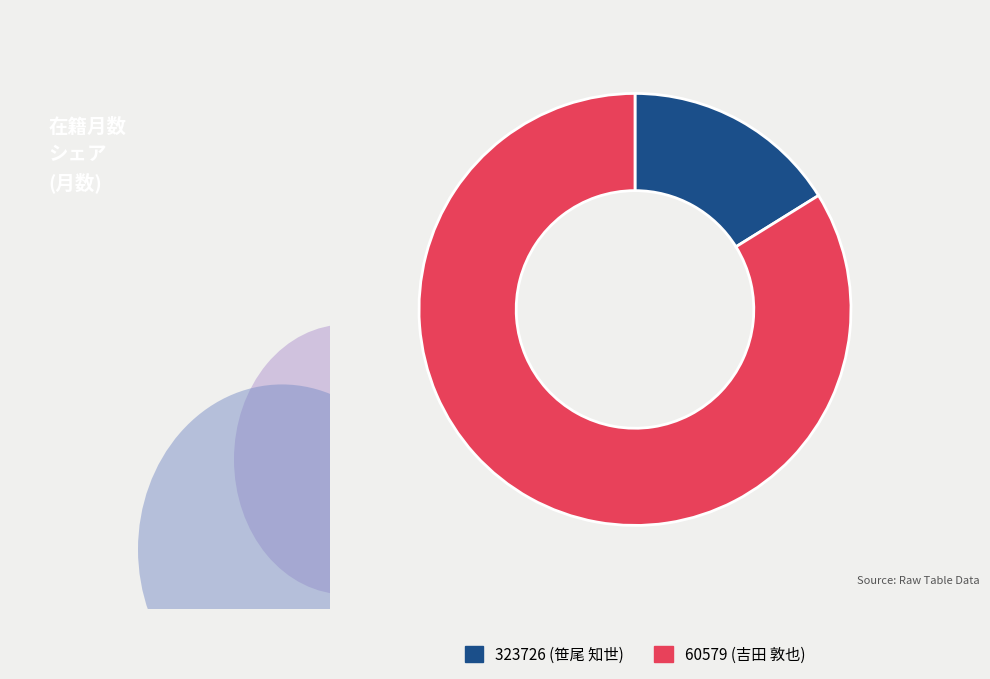

Which category accounts for the majority?

60579 (吉田 敦也)